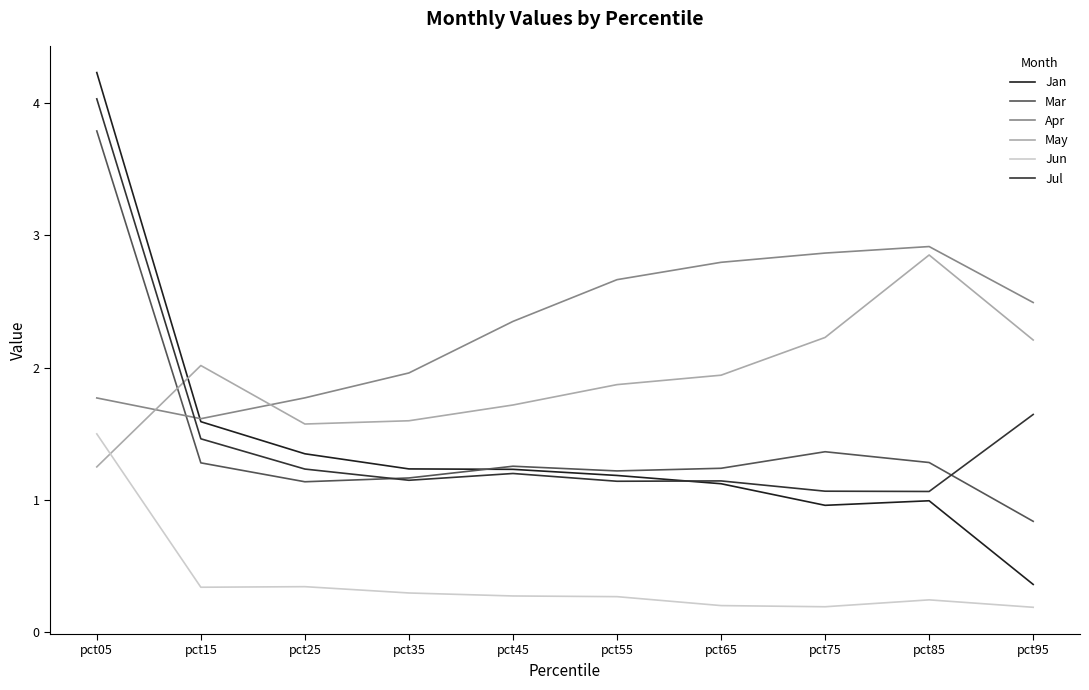

How many values in the Apr series exceed 2?

6